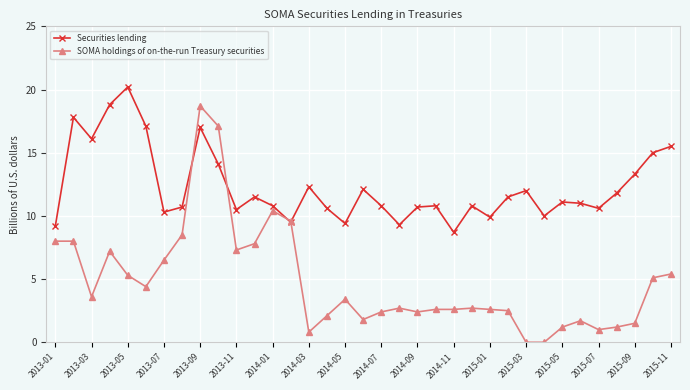

Rank the series by their maximum value, from highest to lowest.

Securities lending, SOMA holdings of on-the-run Treasury securities